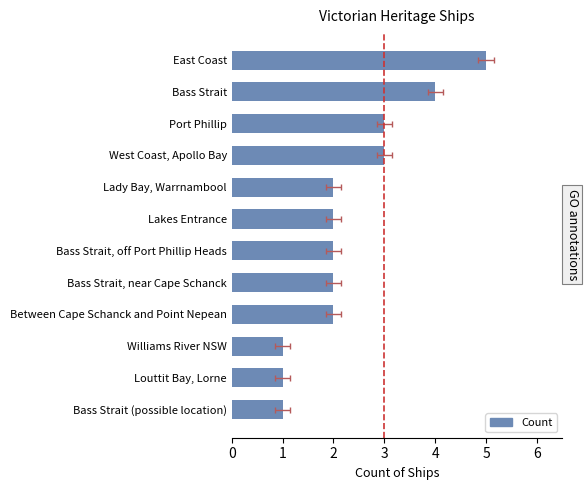

Is it true that the value at Bass Strait (possible location) is 2?

False